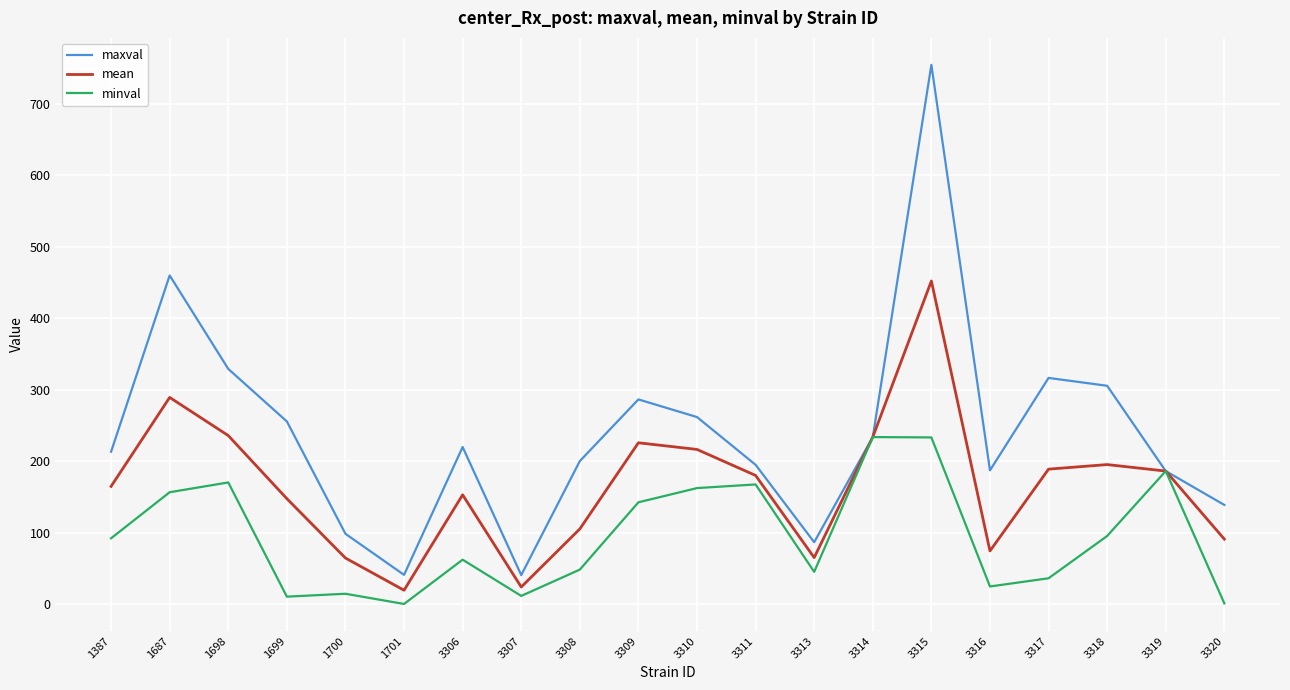

What is the maximum value for minval?

233.6